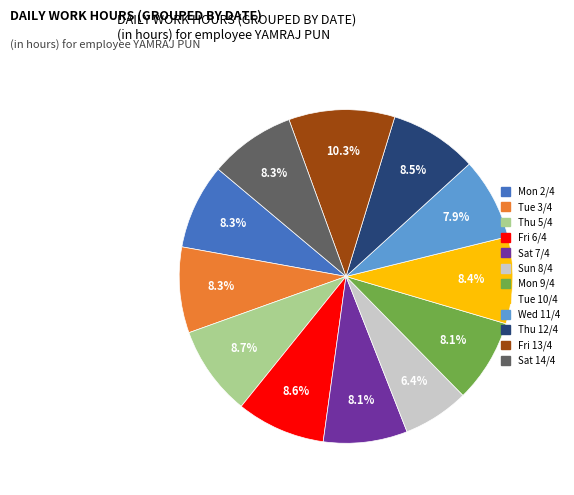

Is the sum of Mon 9/4 and Fri 13/4 greater than half?

No